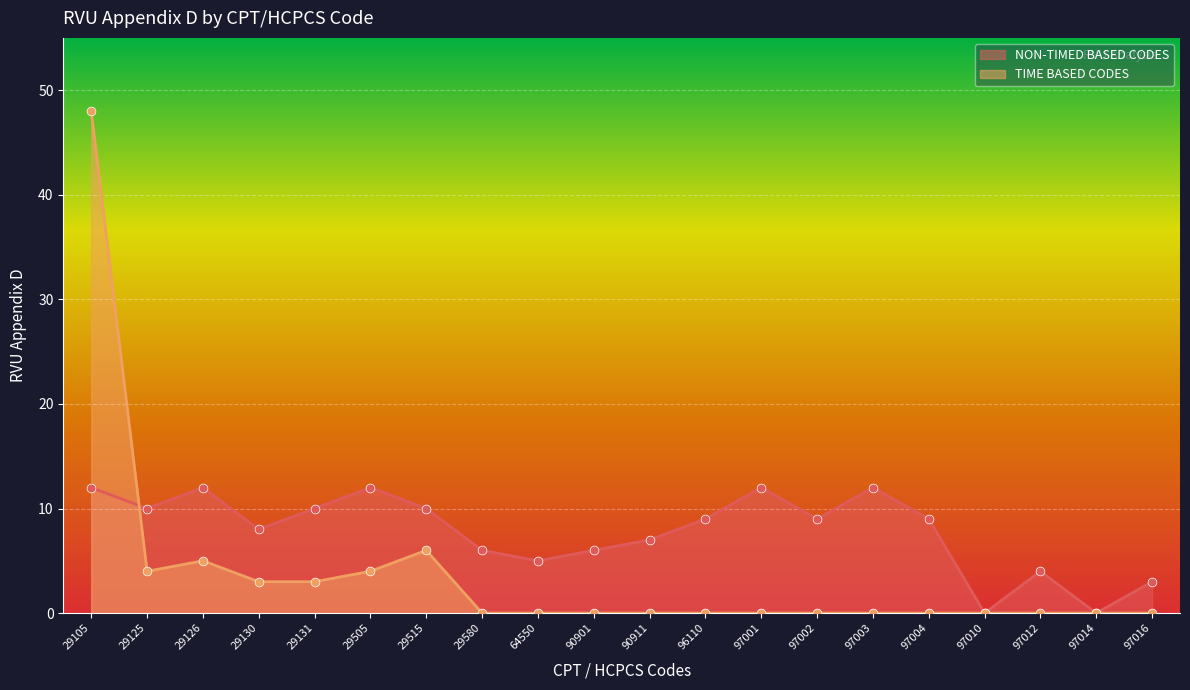

Which series reaches the maximum Y coordinate?

TIME BASED CODES